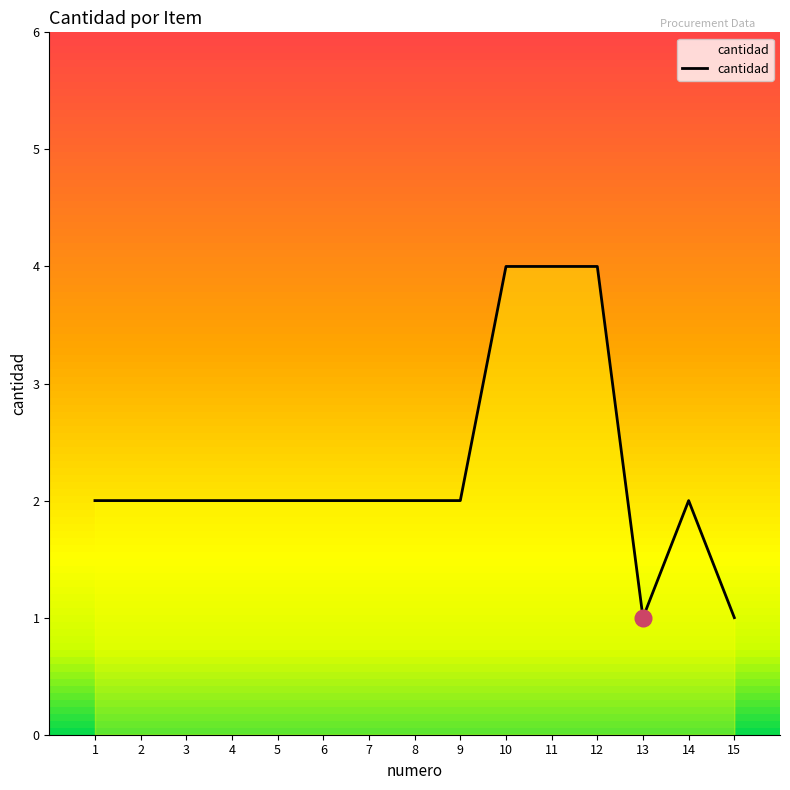

The value at 1 is 3. True or false?

False